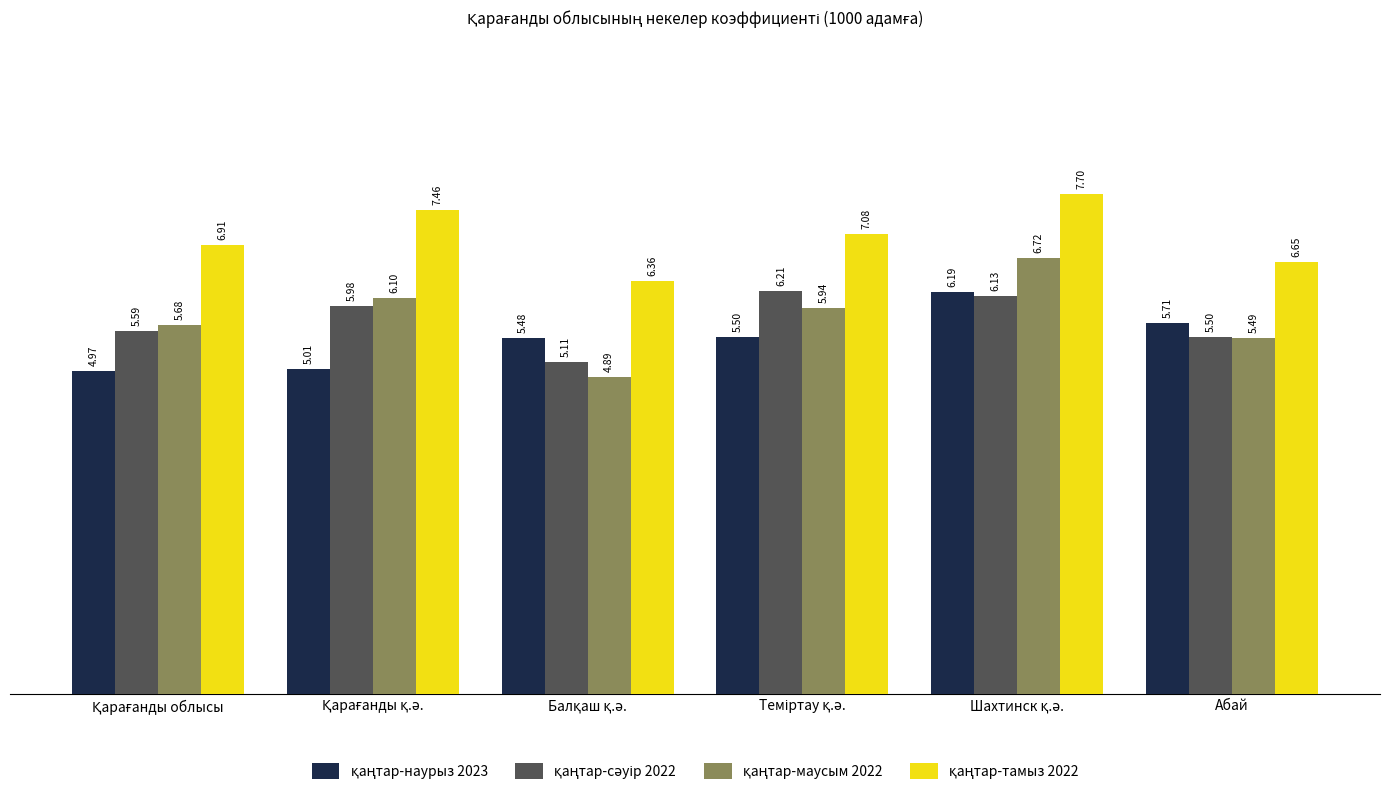

What is the minimum value shown in the chart?

4.9